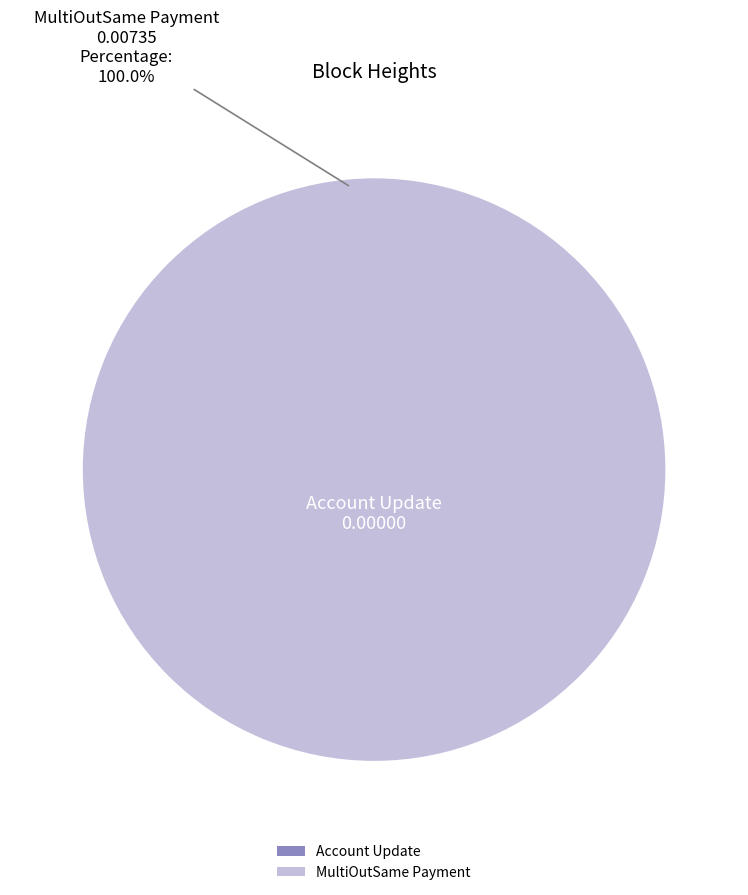

How many slices are in this pie chart?

2